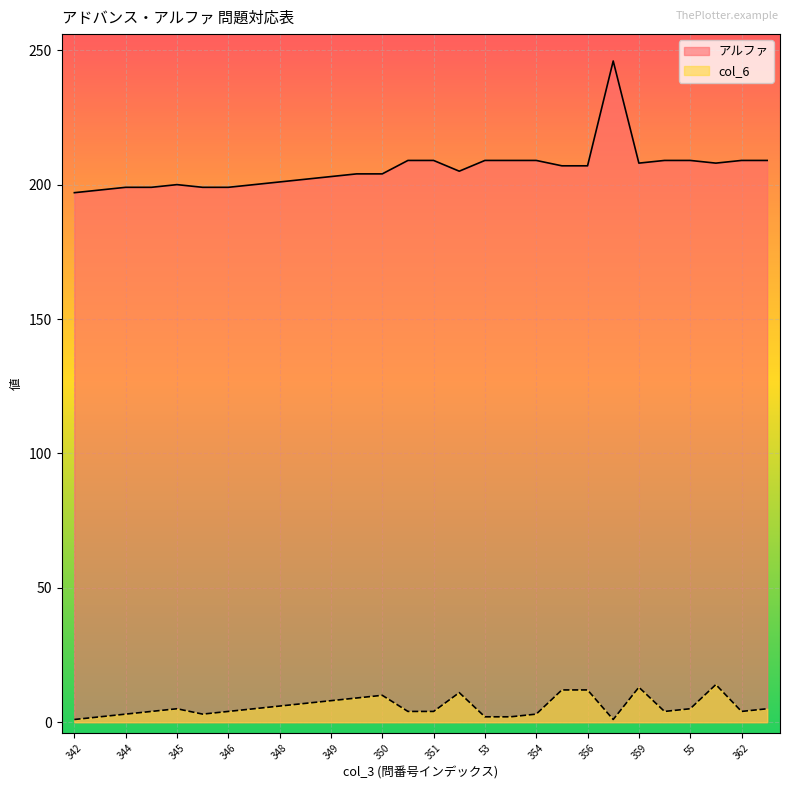

True or false: col_6 has more than 0 points higher than both neighbors.

True